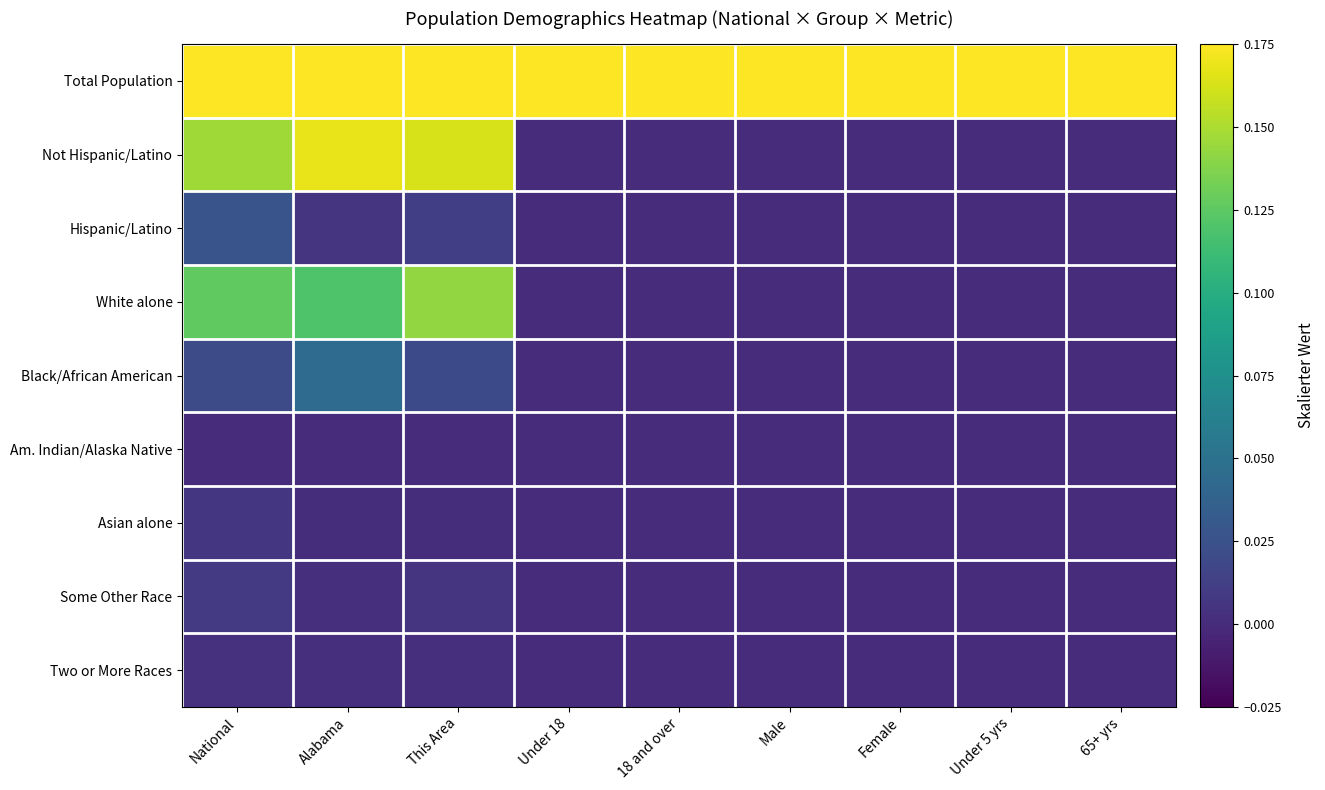

At how many categories does at least one series exceed 0?

9